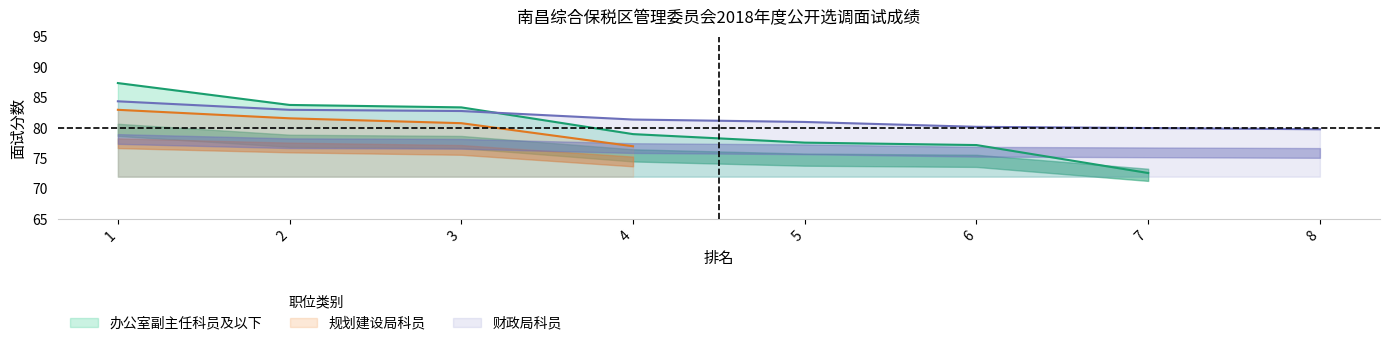

True or false: 规划建设局科员 has more than 1 points higher than both neighbors.

False